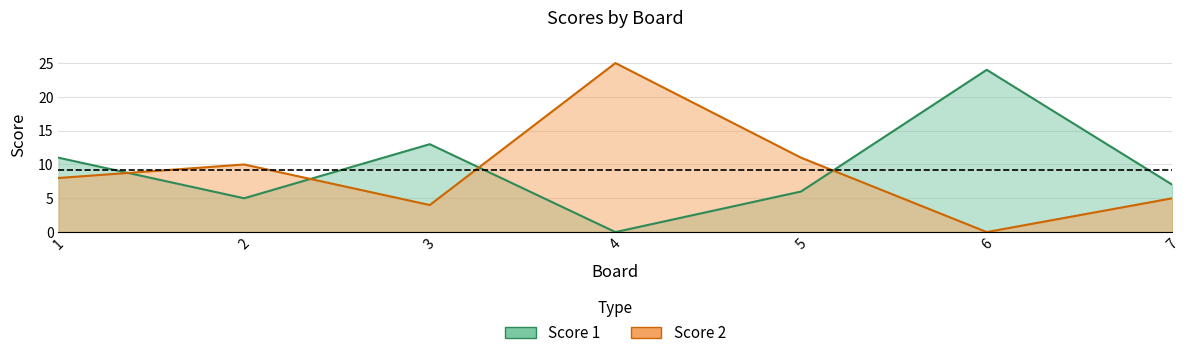

What is the spread (max minus min) of values at 4?

25